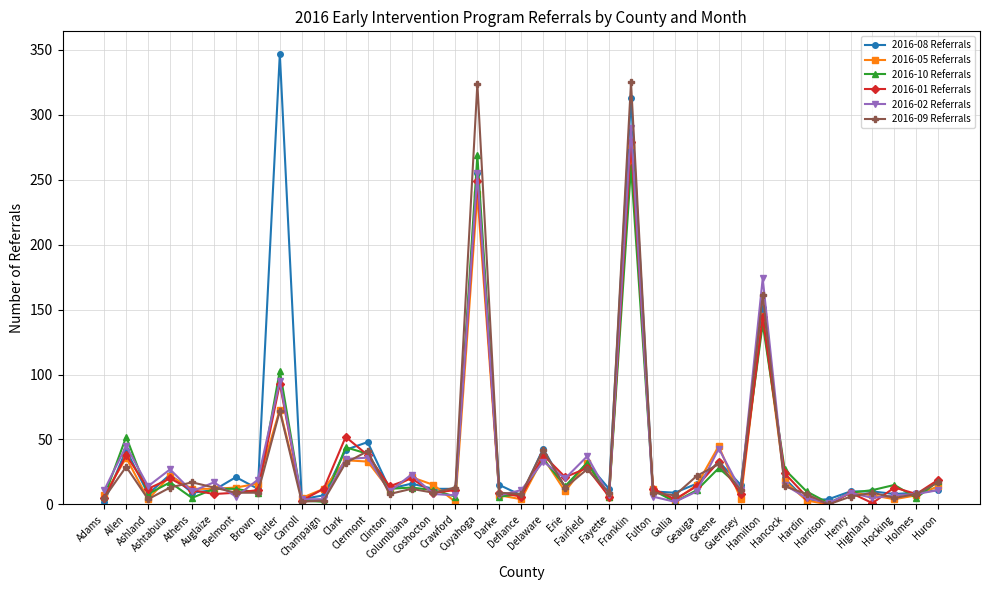

At which category does 2016-02 Referrals reach its first local peak?

Allen